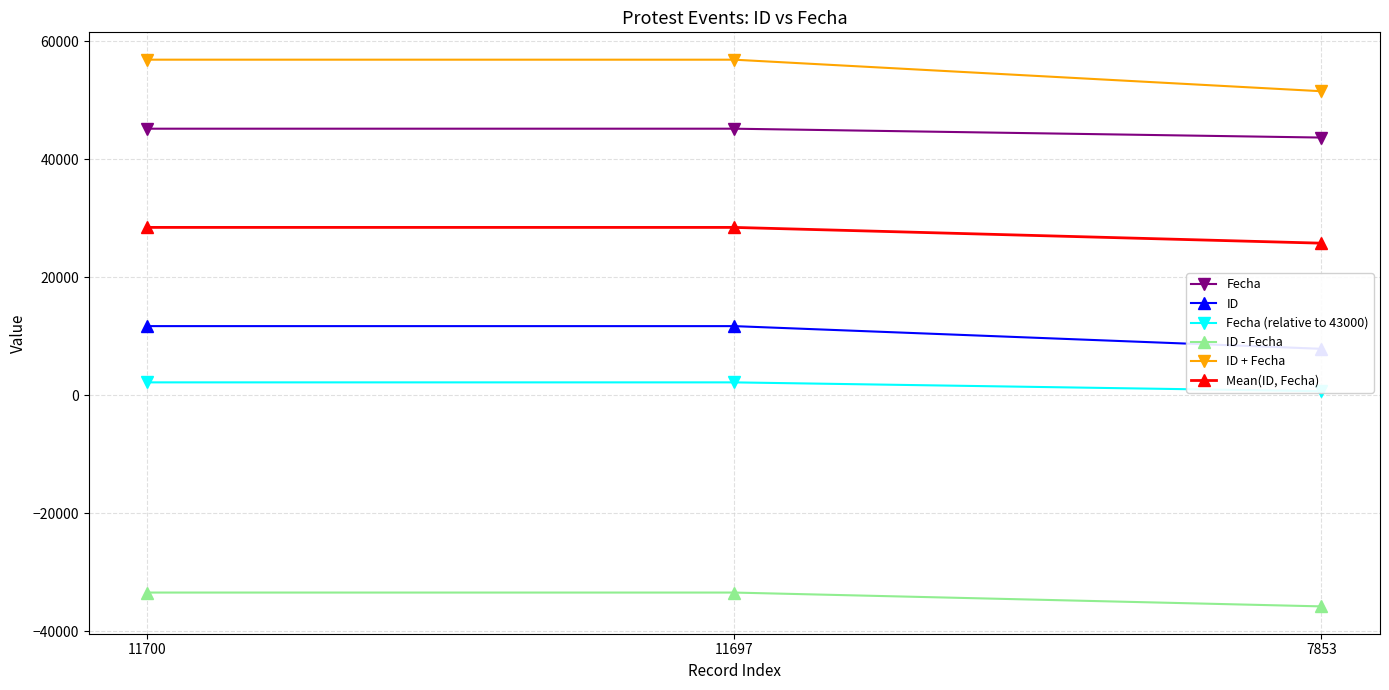

Between 11700 and 11697, which is larger?

11700